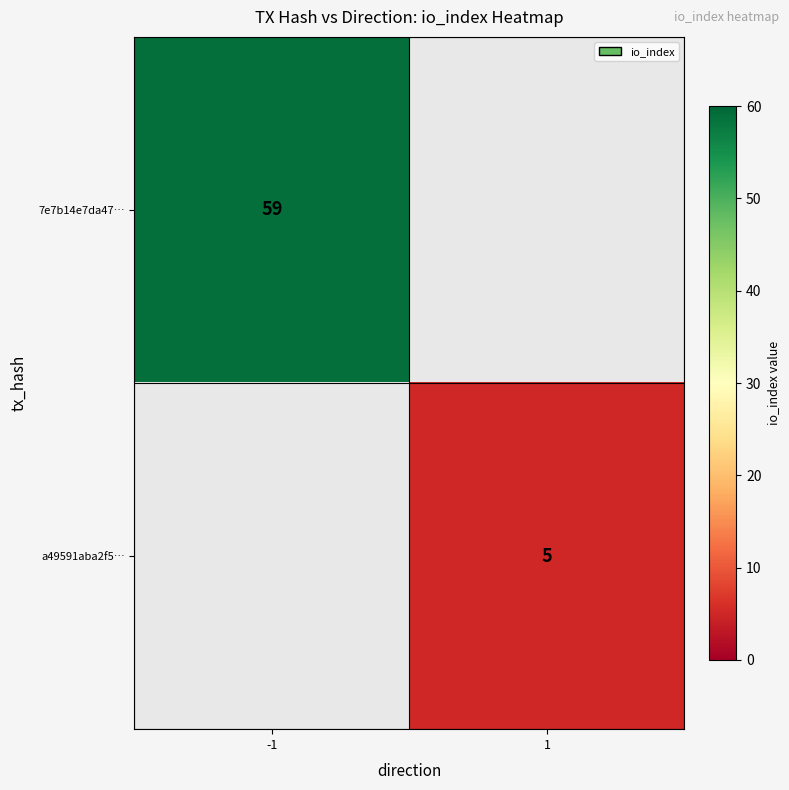

Is it true that 7e7b14e7da47… equals 59 at -1?

True